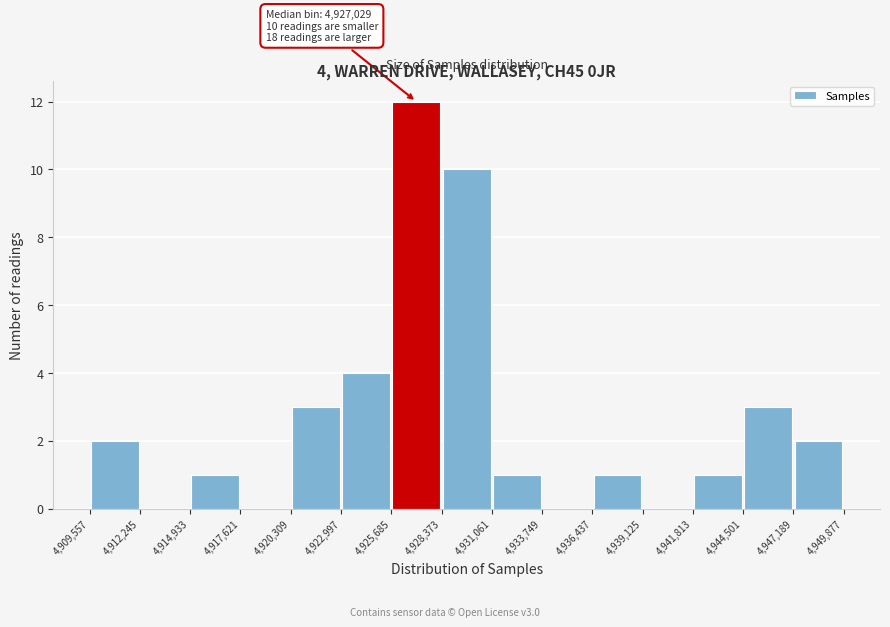

Over which range of the x-axis is the bar tallest?

4,925,685 to 4,928,373